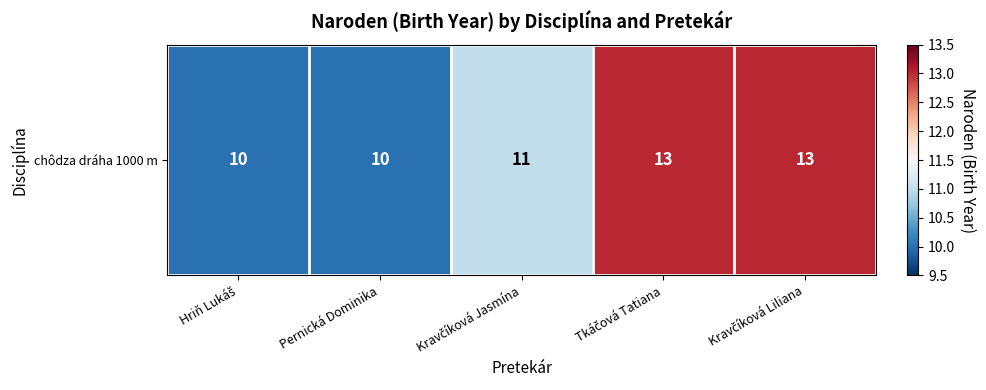

Where is the data nearest to the value 11?

Kravčíková Jasmína